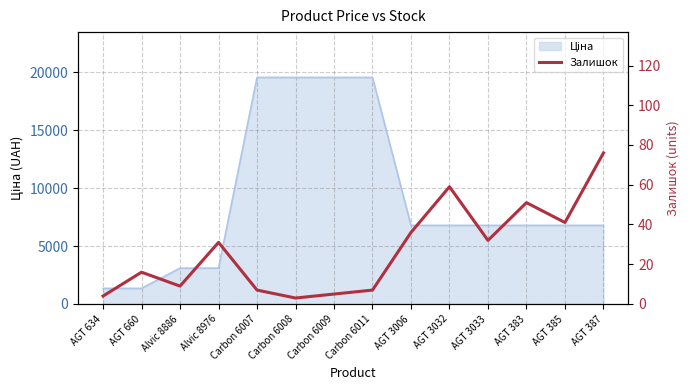

What is the difference between the maximum and second lowest values?

72